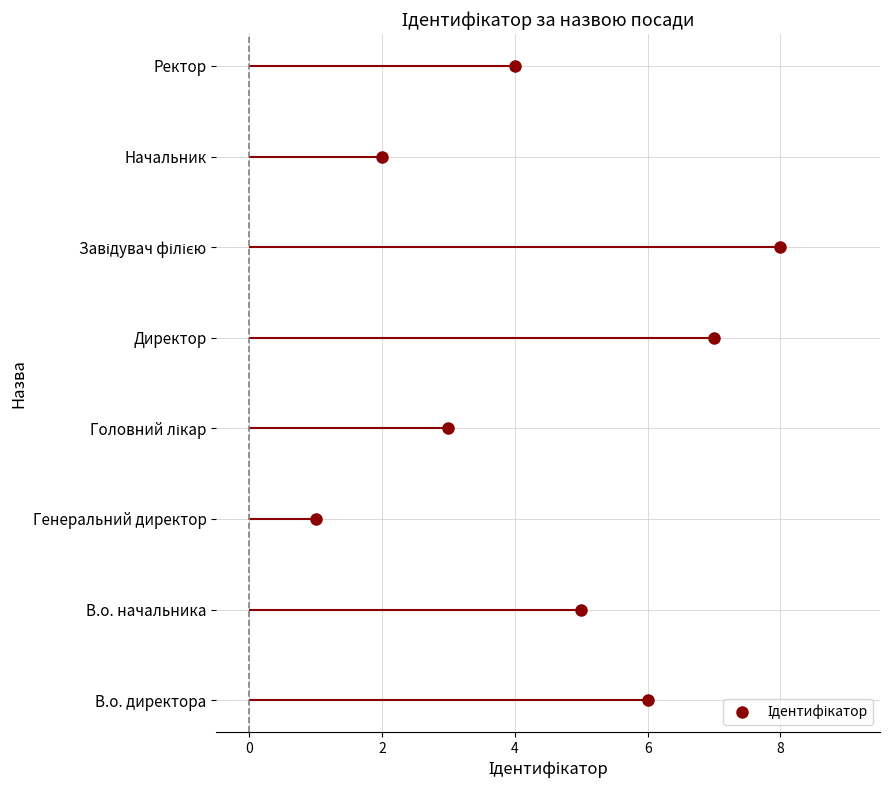

What position from the left is 4?

4